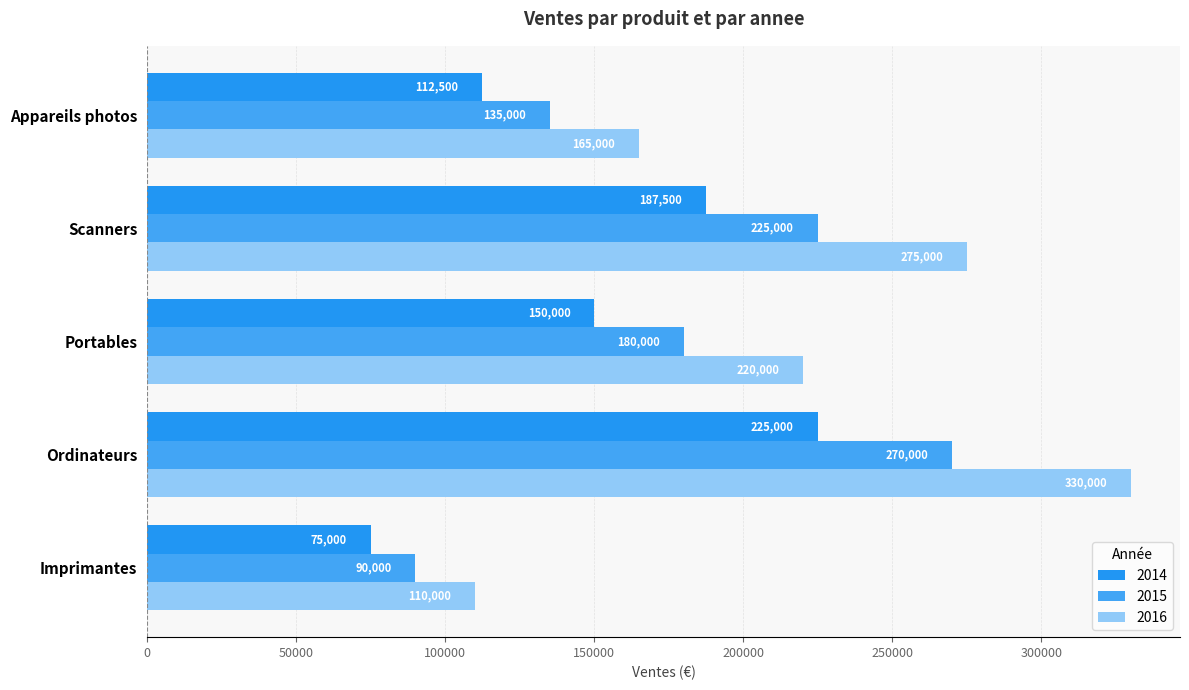

At which label is 2016 closest to 220000?

Portables